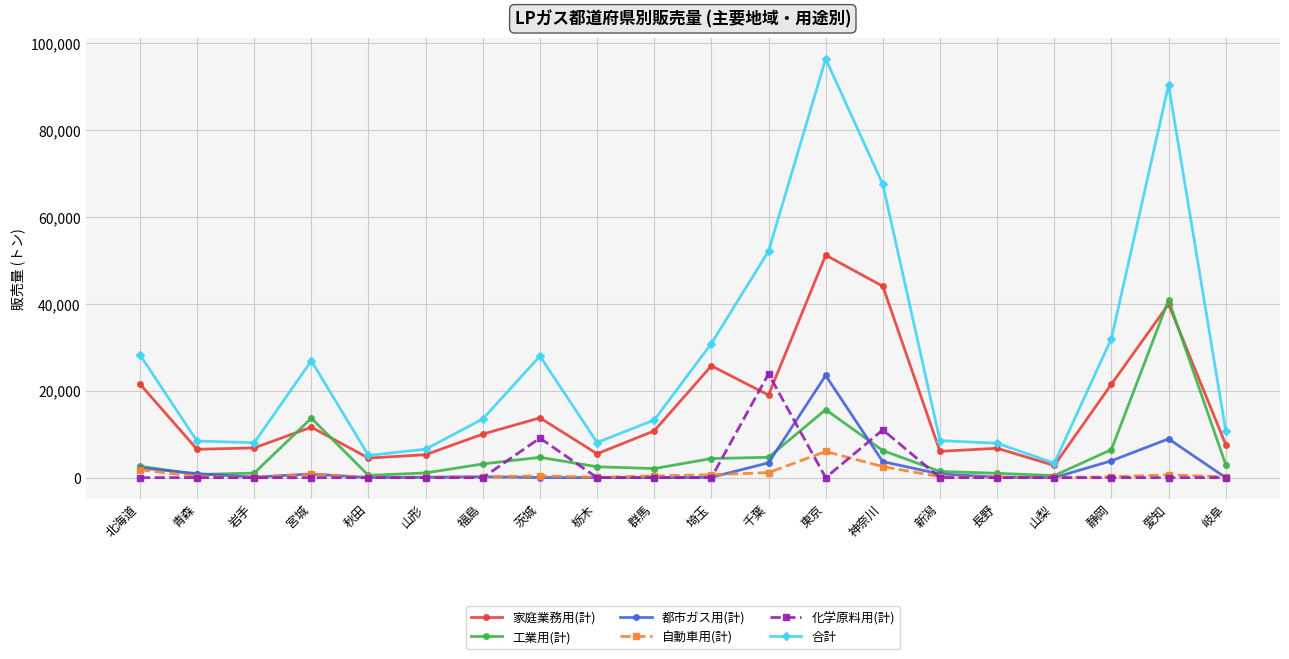

Where is the first local maximum for 工業用(計)?

宮城